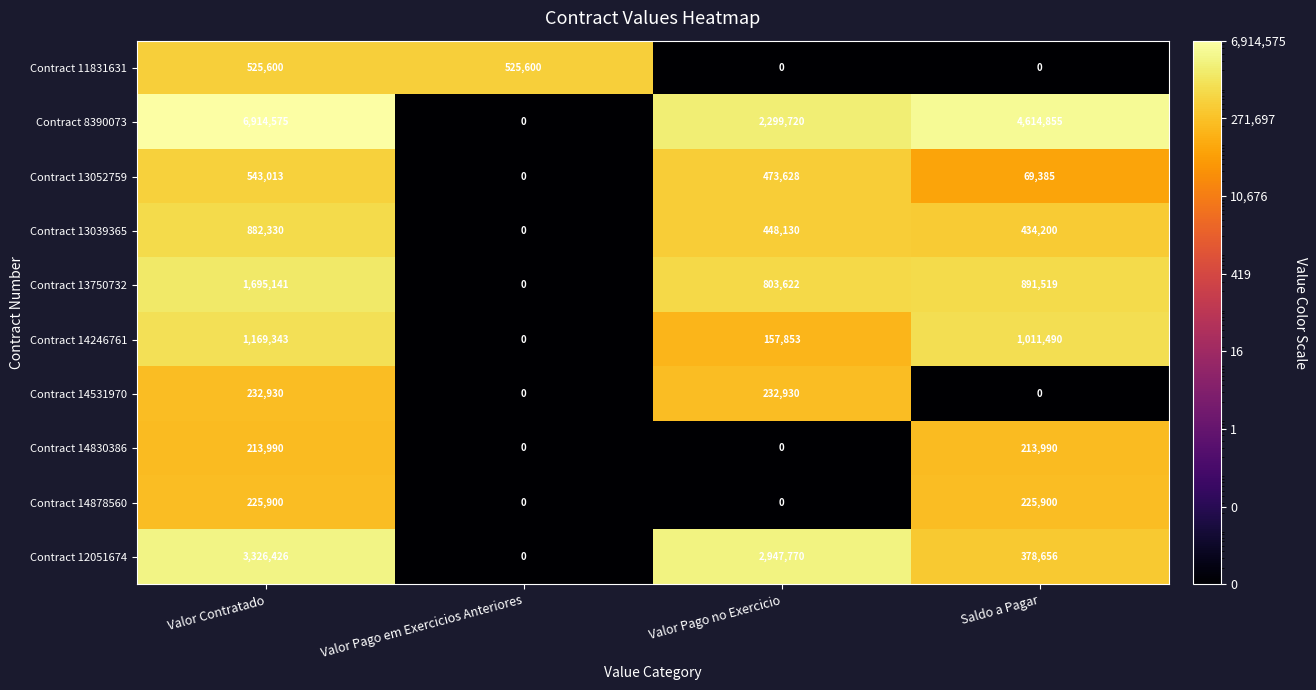

The Contract 14878560 series shows 356746 at Saldo a Pagar. True or false?

False